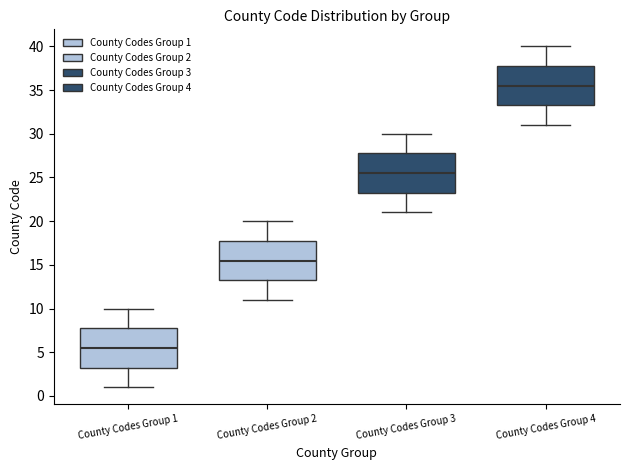

Reading left to right, read every box against the y-axis: the position of its median line, the range the box covers, and the ends of its whiskers. The values are not printed on the chart, so give them approximately, as read against the axis.

County Codes Group 1: median 5.5, box 3.5 to 8.0, whiskers 1.0 to 10.0
County Codes Group 2: median 15.5, box 13.5 to 18.0, whiskers 11.0 to 20.0
County Codes Group 3: median 25.5, box 23.5 to 28.0, whiskers 21.0 to 30.0
County Codes Group 4: median 35.5, box 33.5 to 38.0, whiskers 31.0 to 40.0